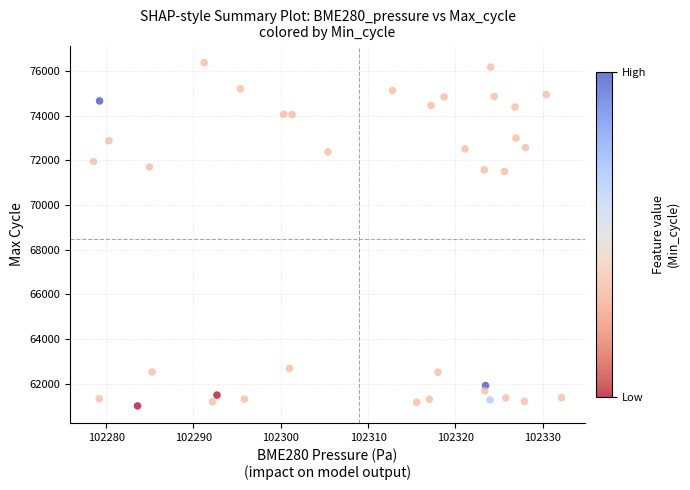

What is the range of Y values (max minus min)?

15349